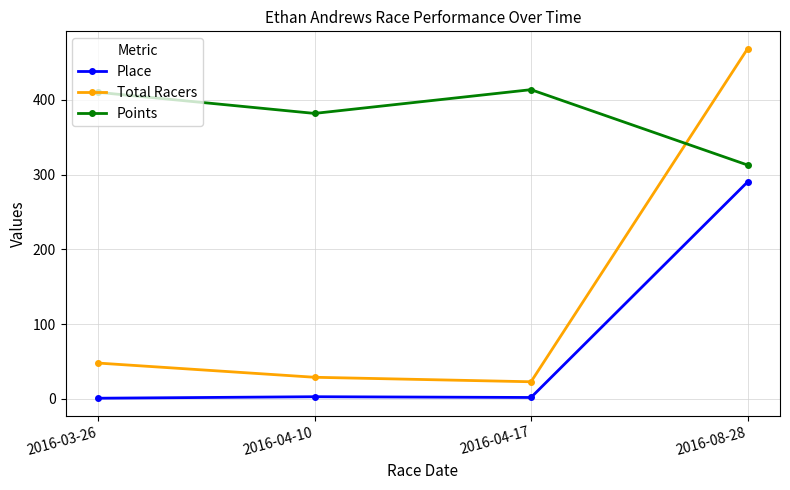

How many values in the Total Racers series are below 48?

2